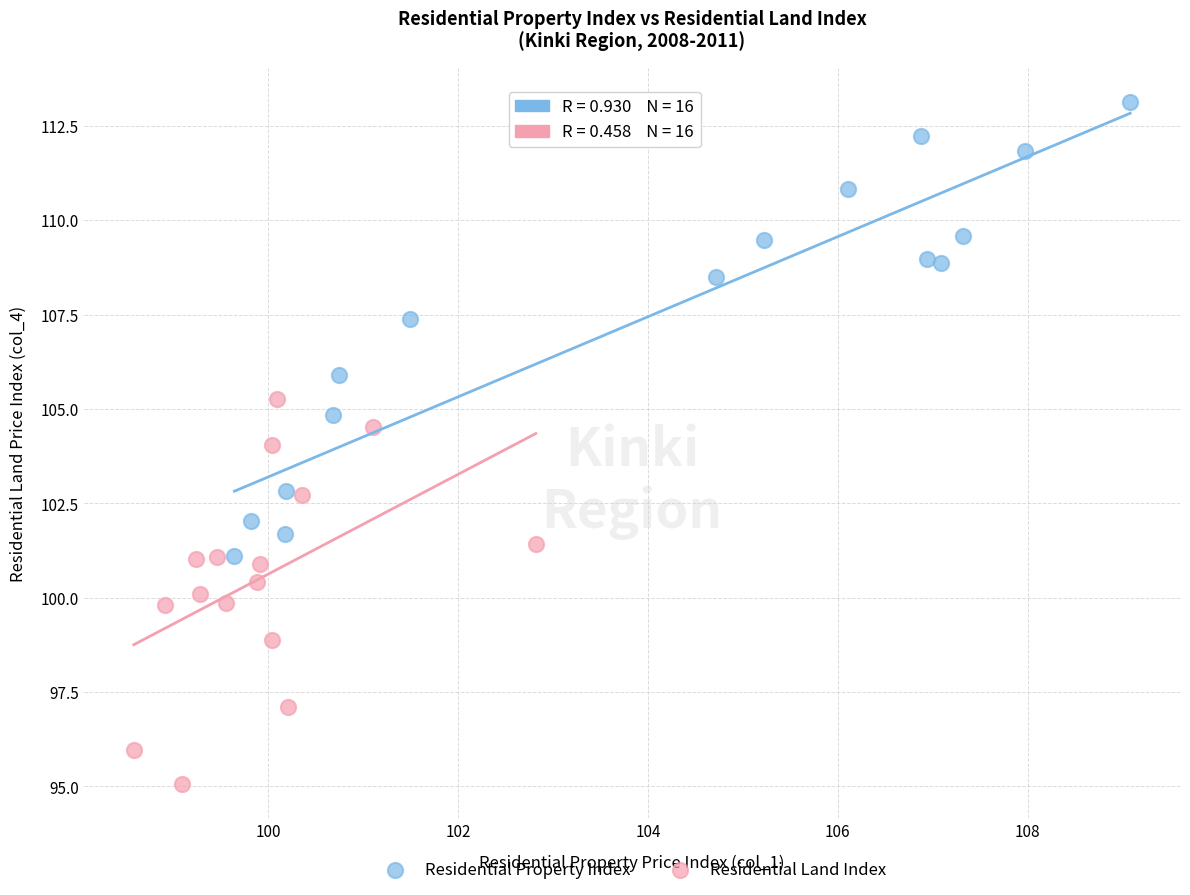

Which series has the largest Y range (max minus min)?

Residential Property Index